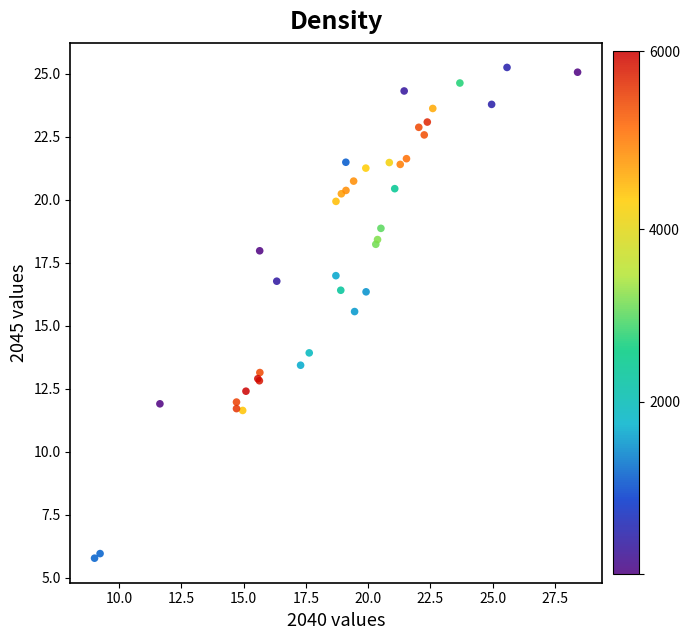

What Y value in the scatter plot is closest to 15?

15.6